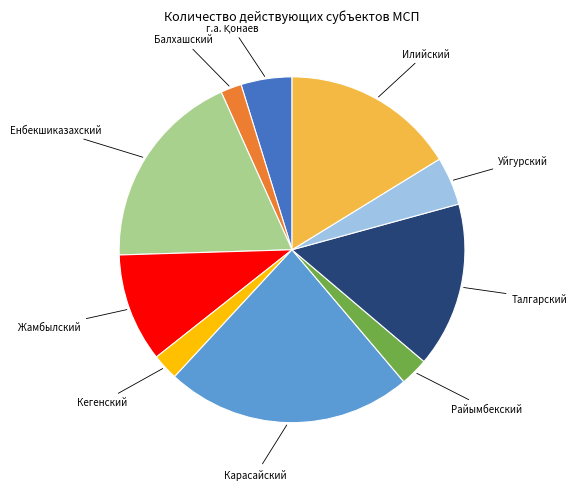

Is the sum of Илийский and Балхашский greater than half?

No